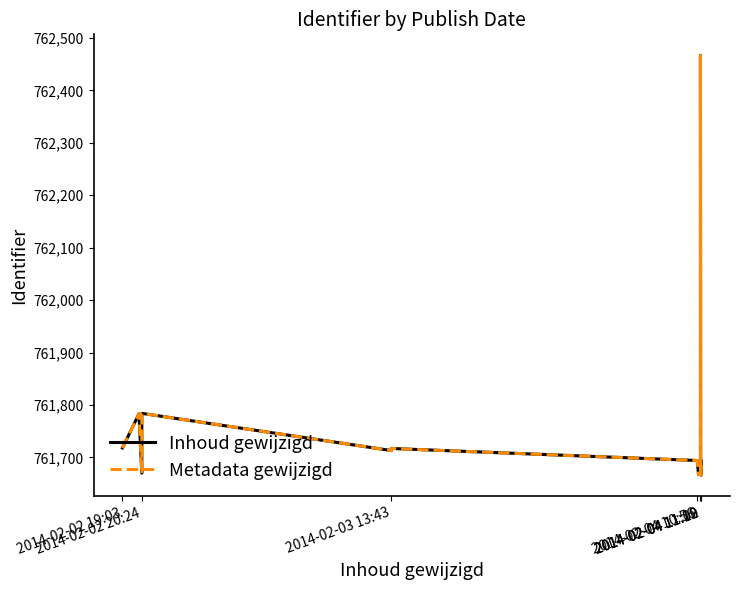

What is the total value across all series at 2014-02-04 11:09?

1523342